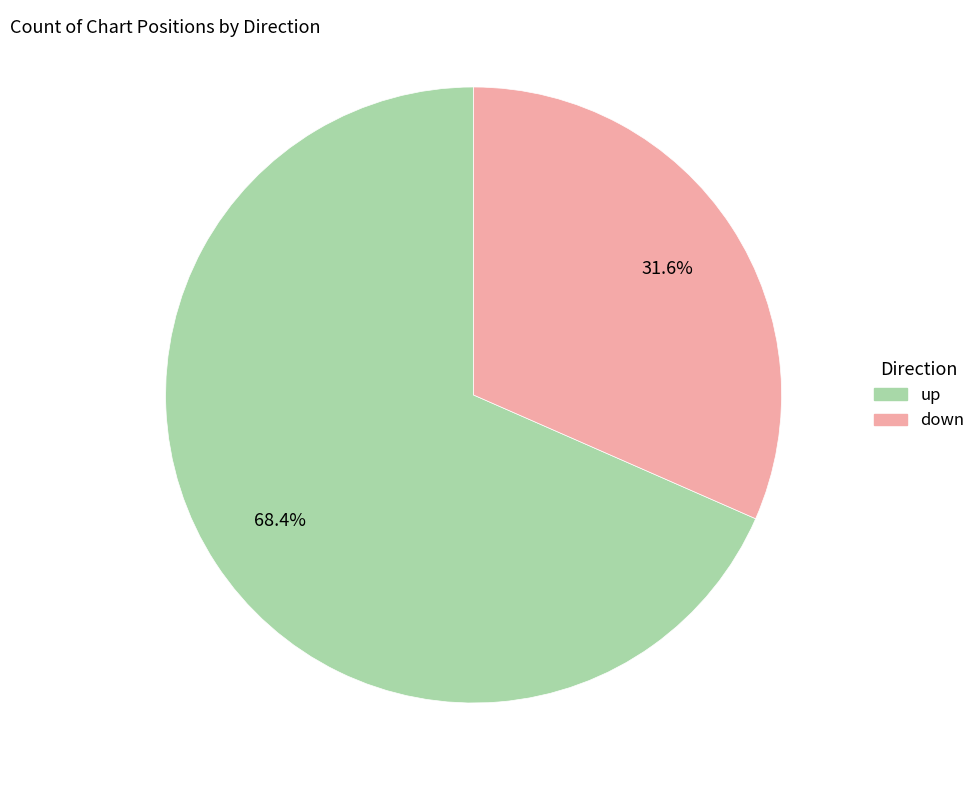

Which category accounts for the majority?

up